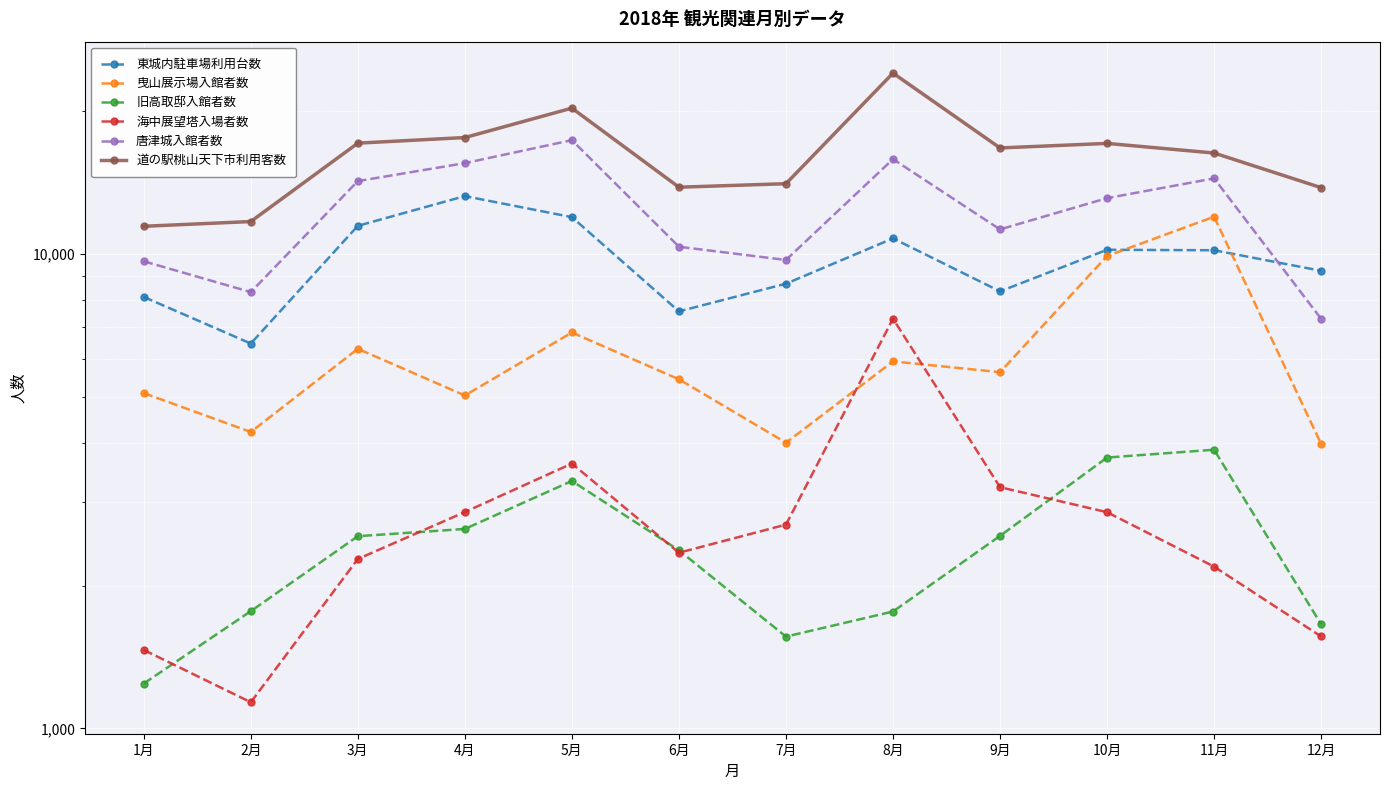

The 東城内駐車場利用台数 series shows 1785 at 9月. True or false?

False